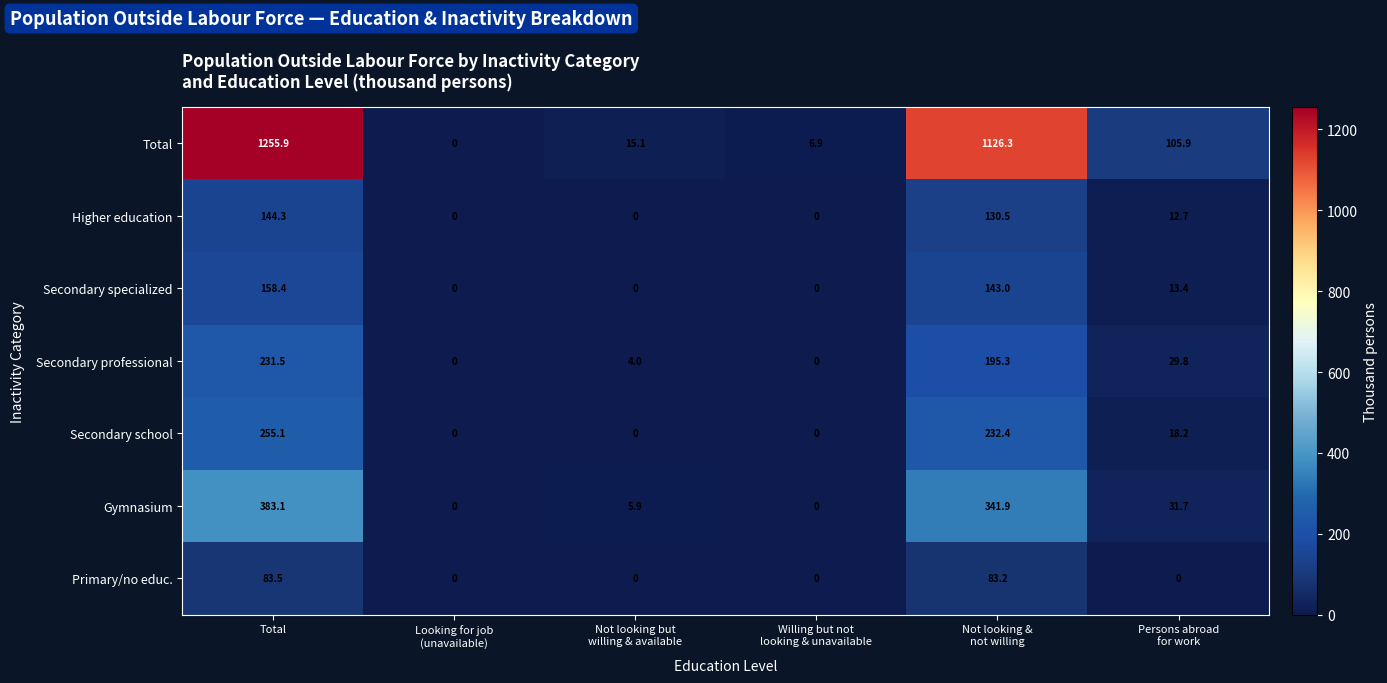

List the series in order of their peak value, highest first.

Total, Gymnasium, Secondary school, Secondary professional, Secondary specialized, Higher education, Primary/no educ.